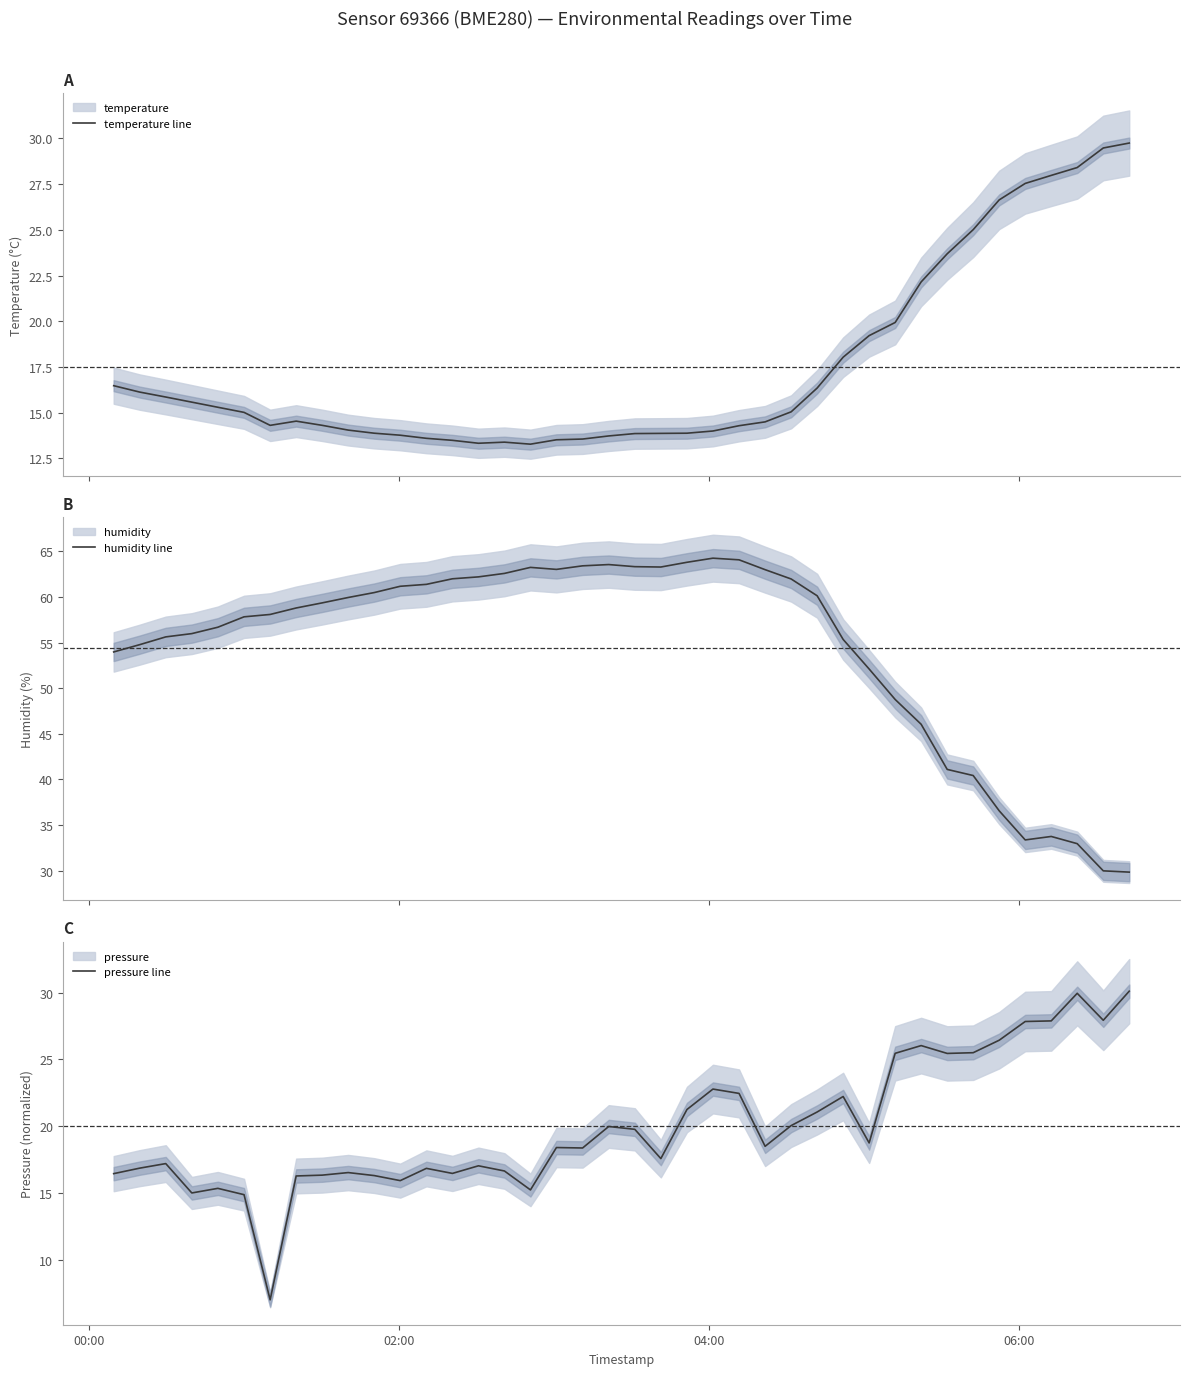

What is the maximum value for temperature line?

29.8